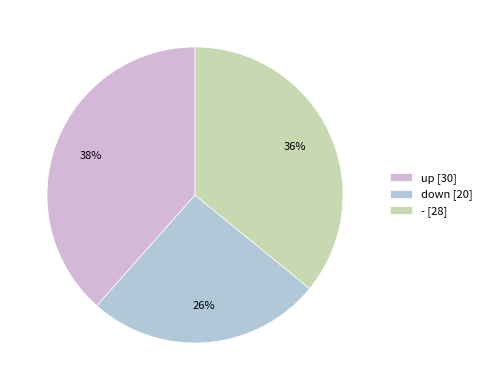

True or false: - accounts for 47% of the total.

False